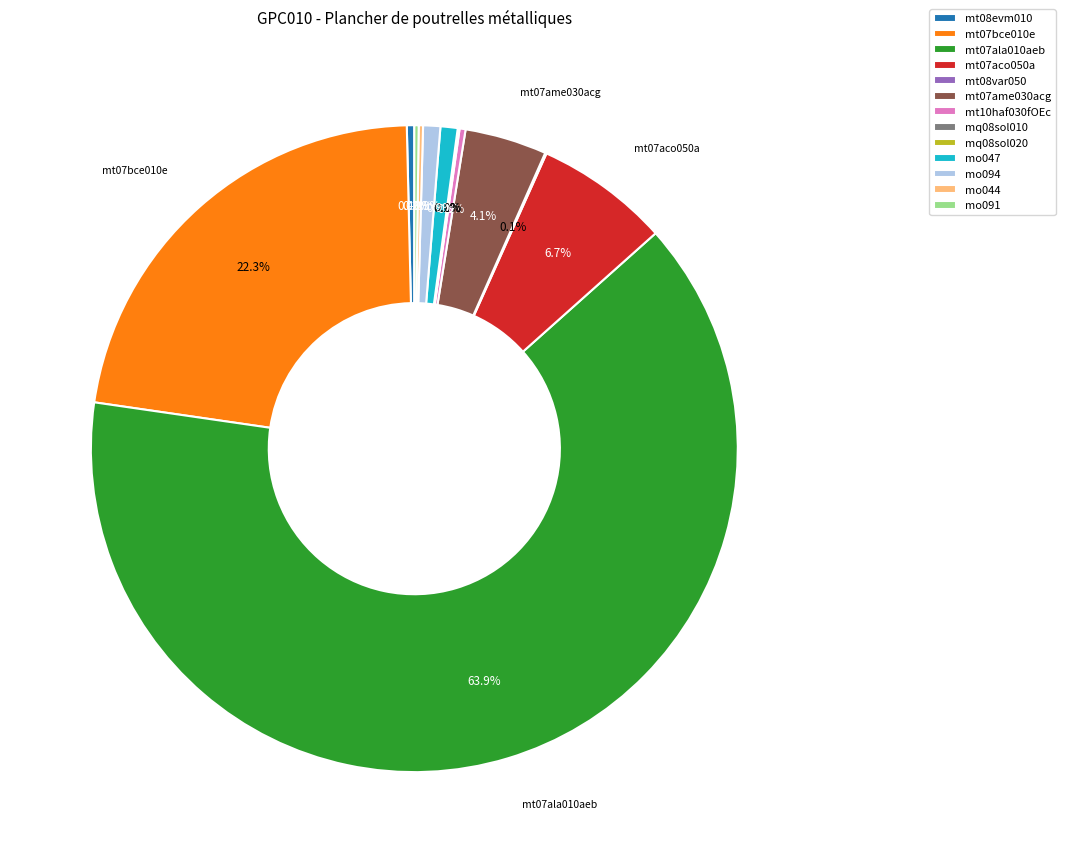

Which category accounts for the majority?

mt07ala010aeb